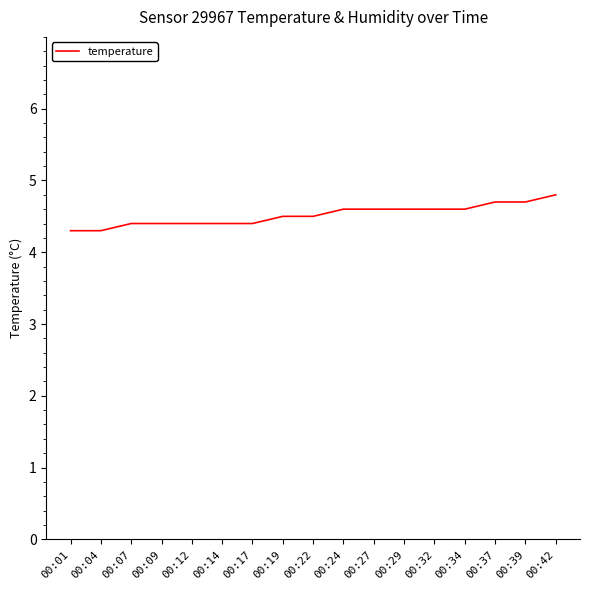

Between 00:27 and 00:39, which is larger?

00:39